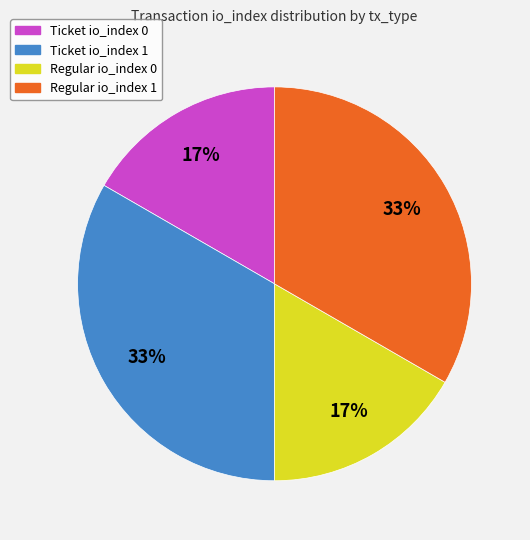

Between Ticket io_index 0 and Ticket io_index 1, which is larger?

Ticket io_index 1